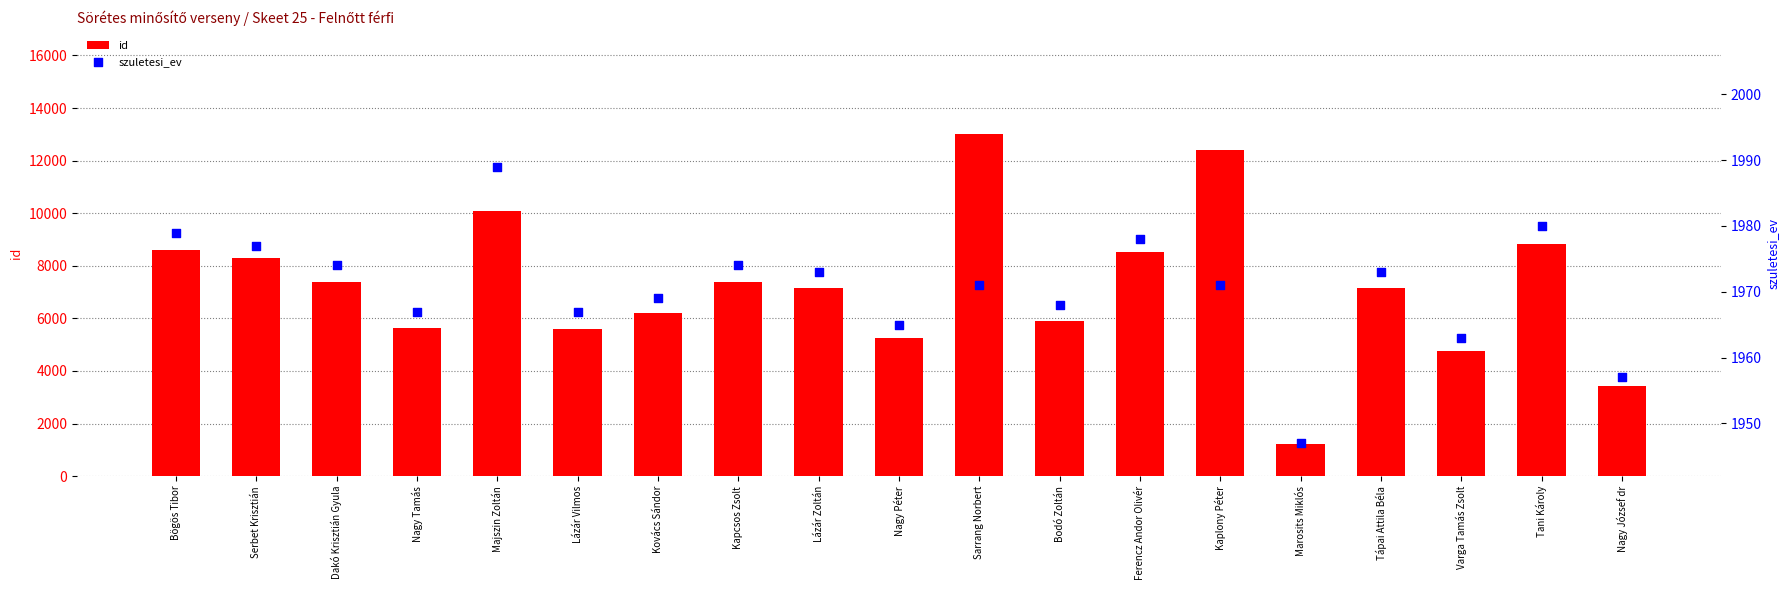

Is the value of szuletesi_ev at Nagy József dr greater than the value of id at Kovács Sándor?

No